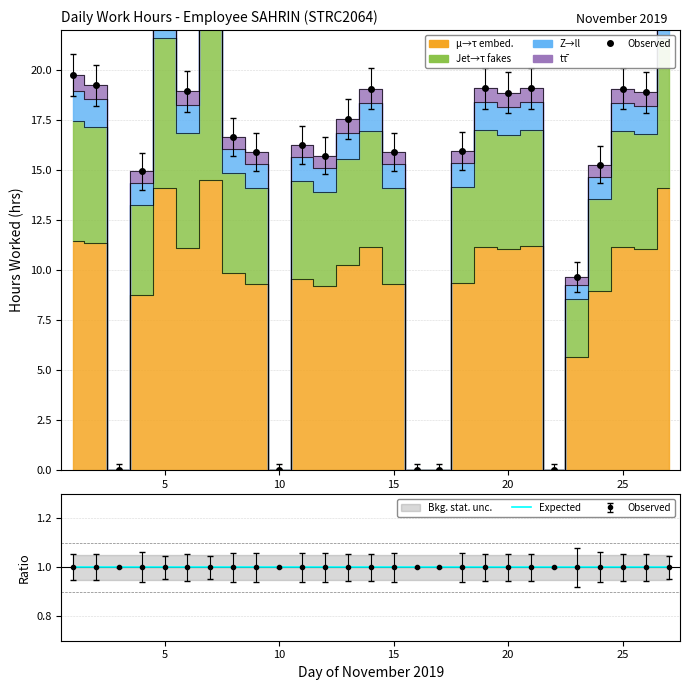

True or false: Expected has a value of 1.0 at 15.

True